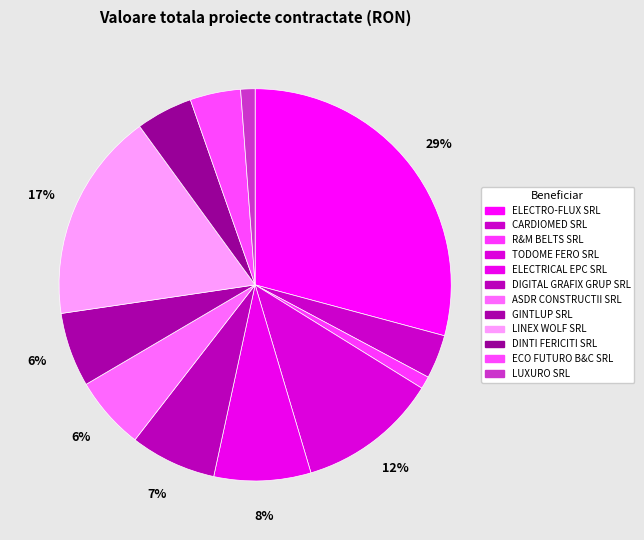

How many segments does this pie chart have?

12